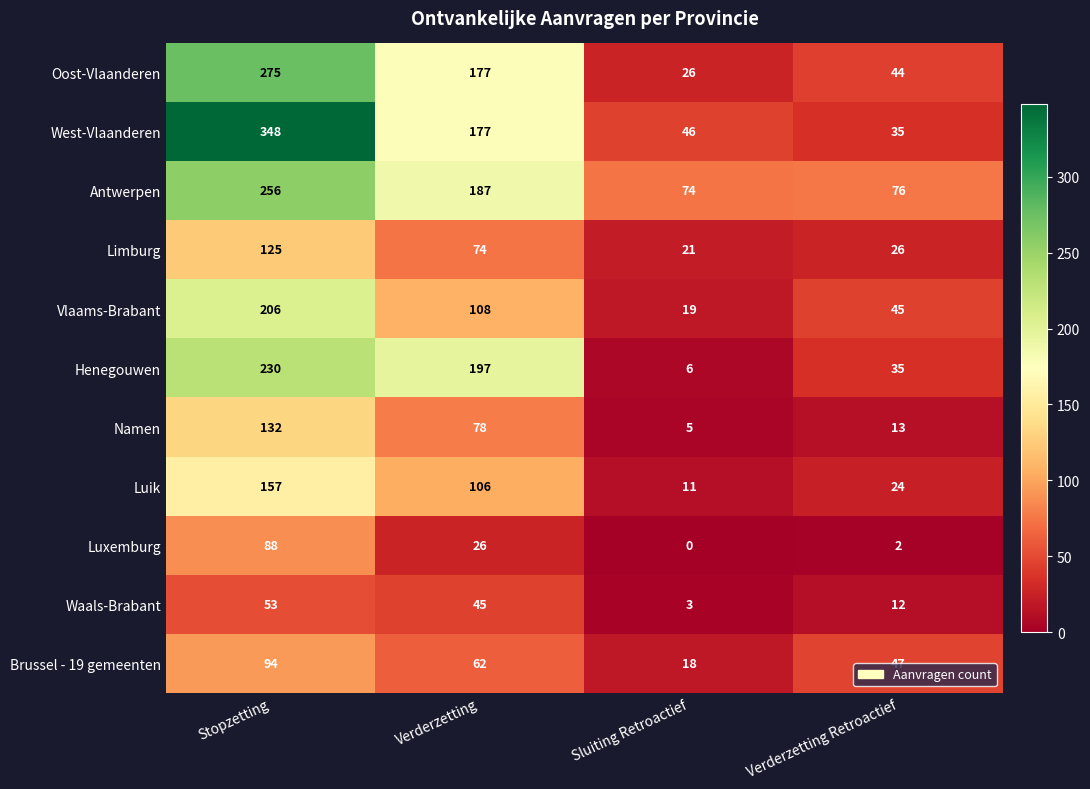

At how many categories does at least one series exceed 23?

4